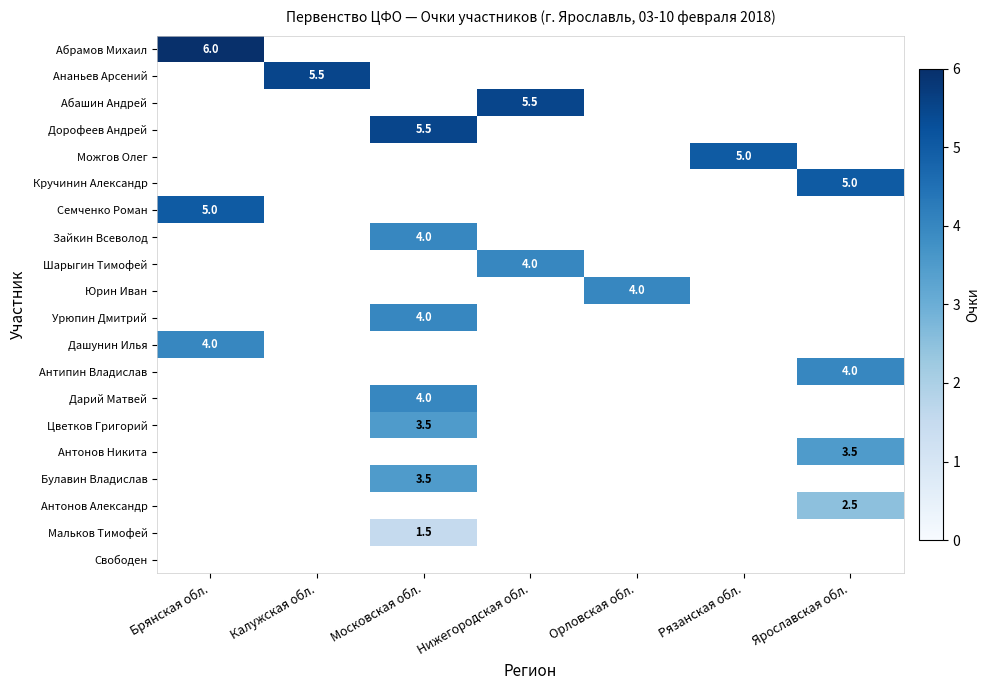

How many categories are shown in the chart?

7